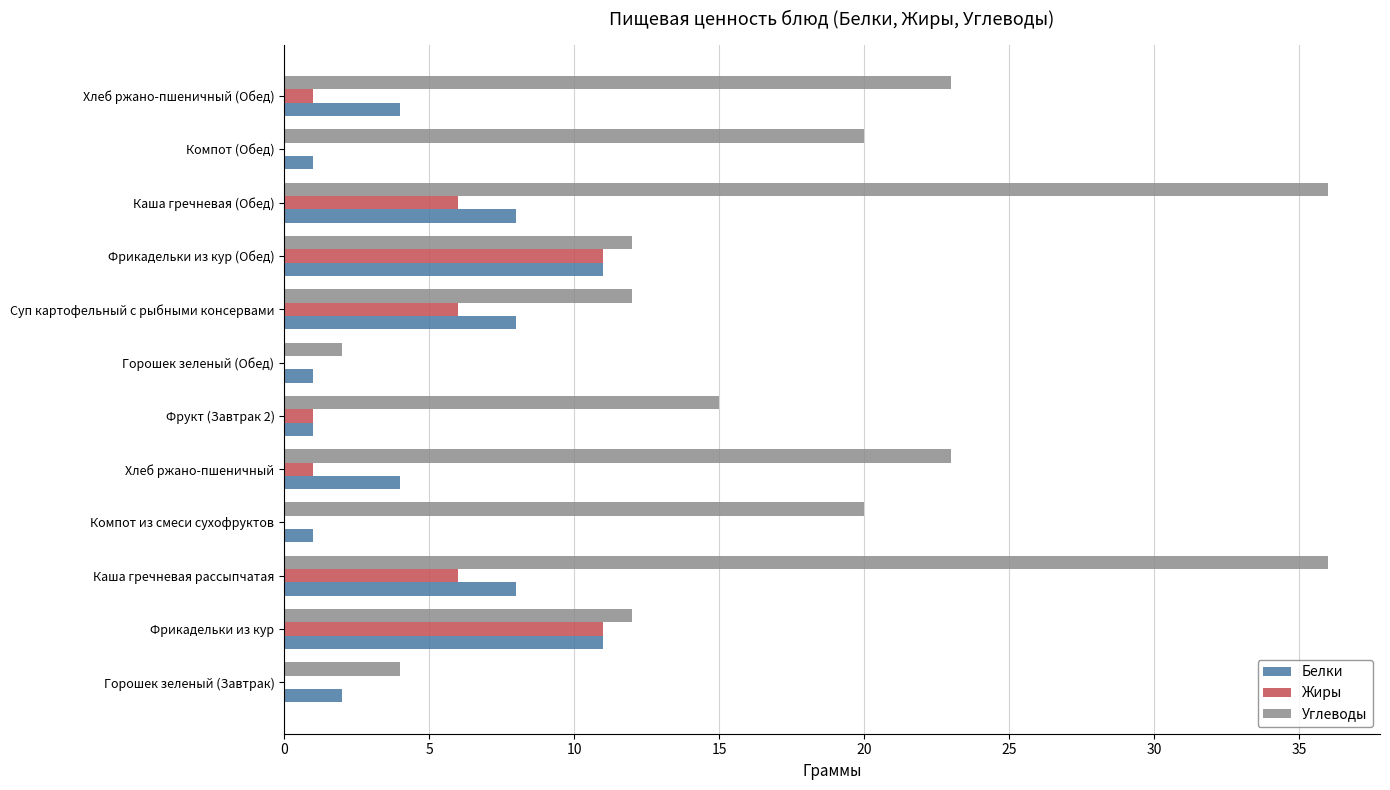

What is the highest value of the Углеводы series?

36